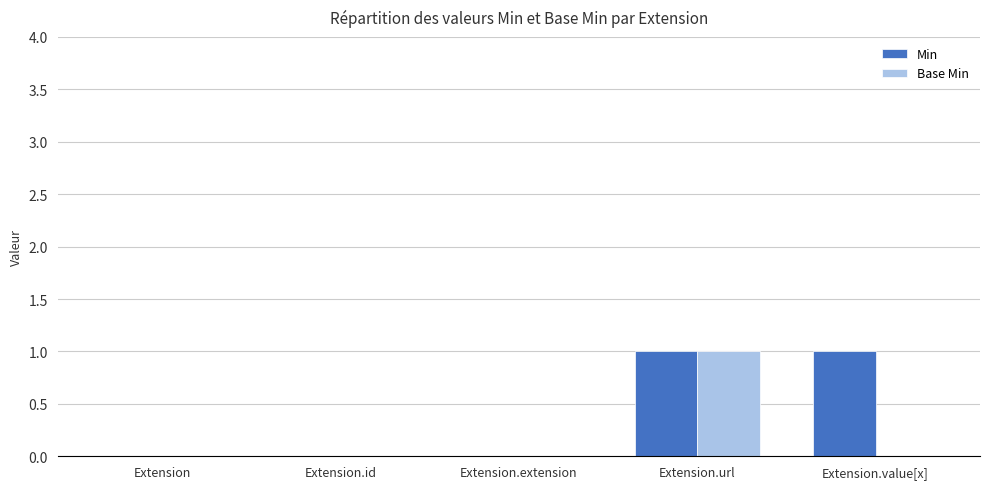

What is the highest value of the Base Min series?

1